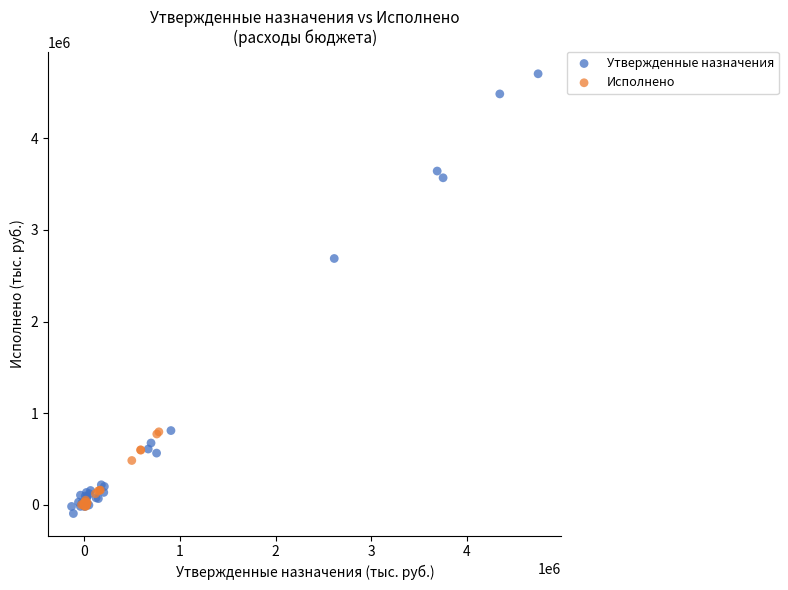

Which series contains the highest Y value?

Утвержденные назначения